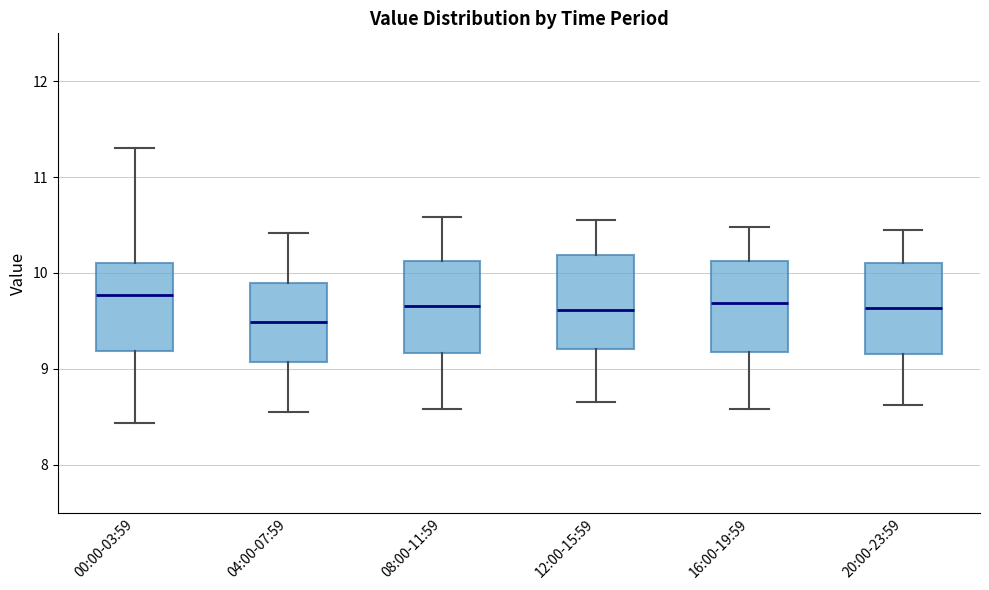

Reading left to right, transcribe this box plot: for each box, give where its median line is, the range the box spans, and where its two whiskers end, as read against the y-axis. The values are not printed on the chart, so give them approximately, as read against the axis.

00:00-03:59: median 9.8, box 9.2 to 10.1, whiskers 8.4 to 11.3
04:00-07:59: median 9.5, box 9.1 to 9.9, whiskers 8.6 to 10.4
08:00-11:59: median 9.7, box 9.2 to 10.1, whiskers 8.6 to 10.6
12:00-15:59: median 9.6, box 9.2 to 10.2, whiskers 8.7 to 10.6
16:00-19:59: median 9.7, box 9.2 to 10.1, whiskers 8.6 to 10.5
20:00-23:59: median 9.6, box 9.2 to 10.1, whiskers 8.6 to 10.5